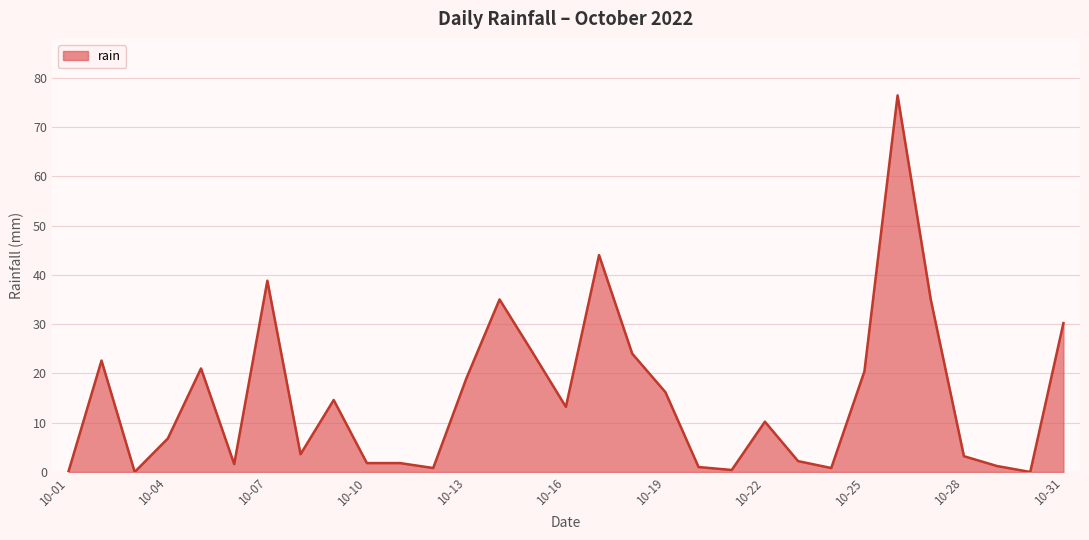

What is the greatest value displayed?

76.4